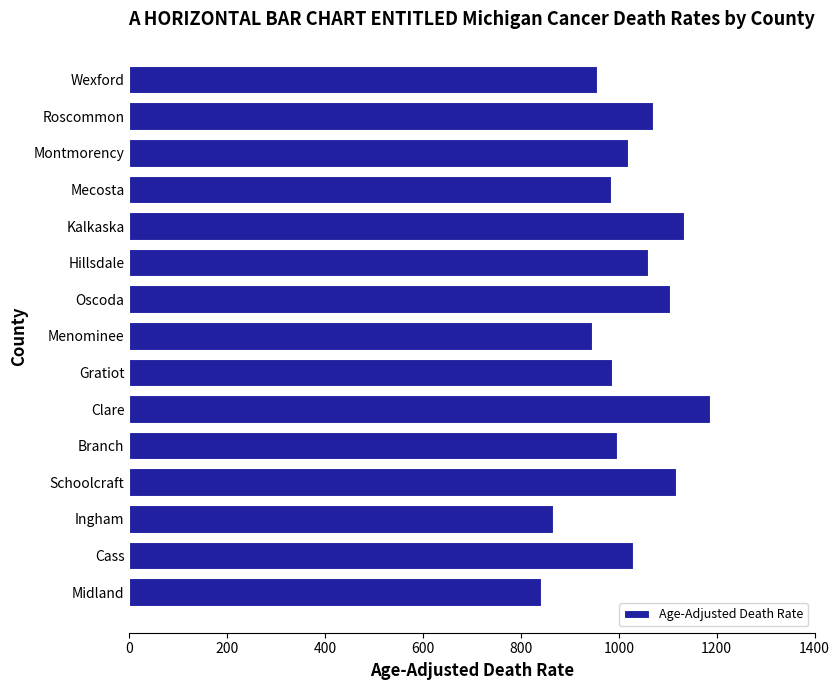

What is the minimum value shown in the chart?

840.8